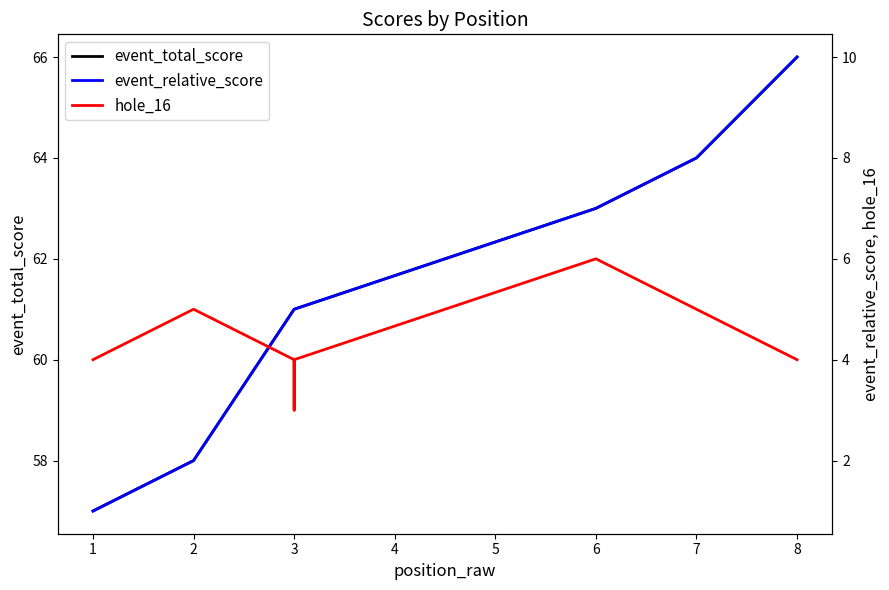

What are all the series names shown in the legend?

event_total_score, event_relative_score, hole_16